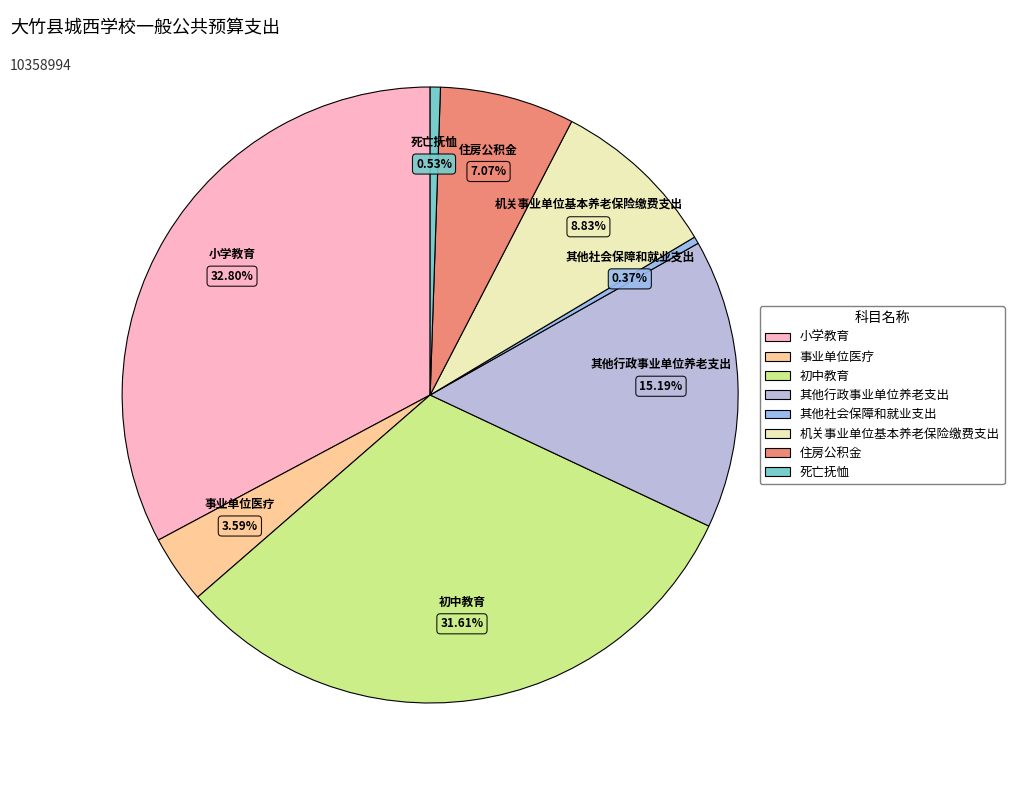

What is the total percentage of 其他行政事业单位养老支出 and 住房公积金?

22.3%